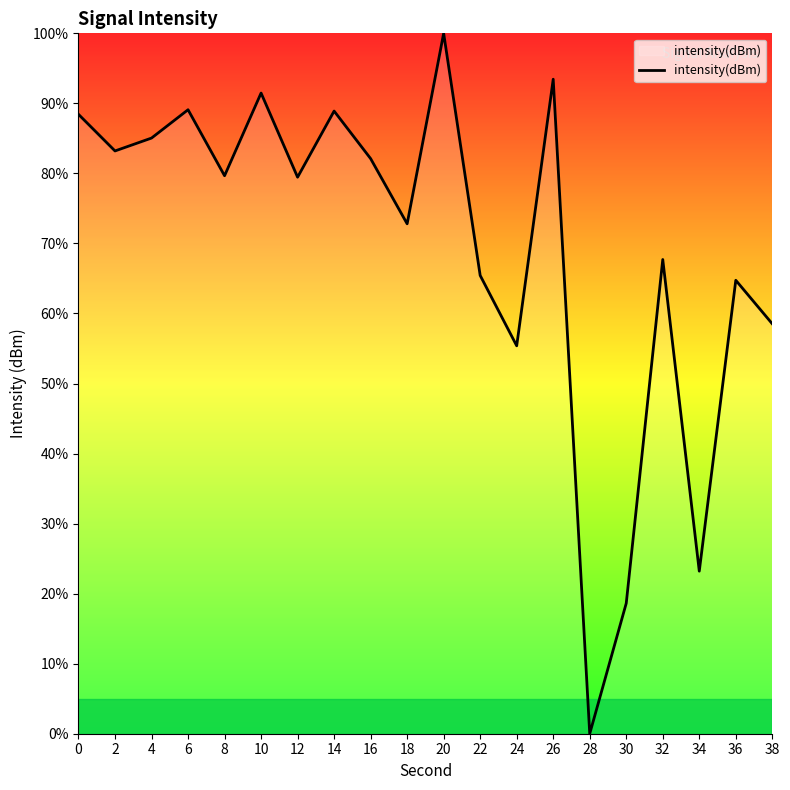

What is the change in value from 4 to 26?

+8.4